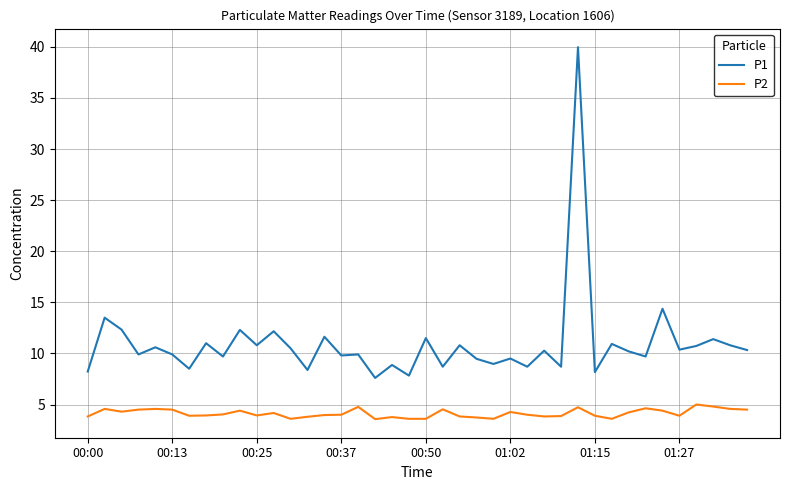

Which series has the widest spread of values?

P1